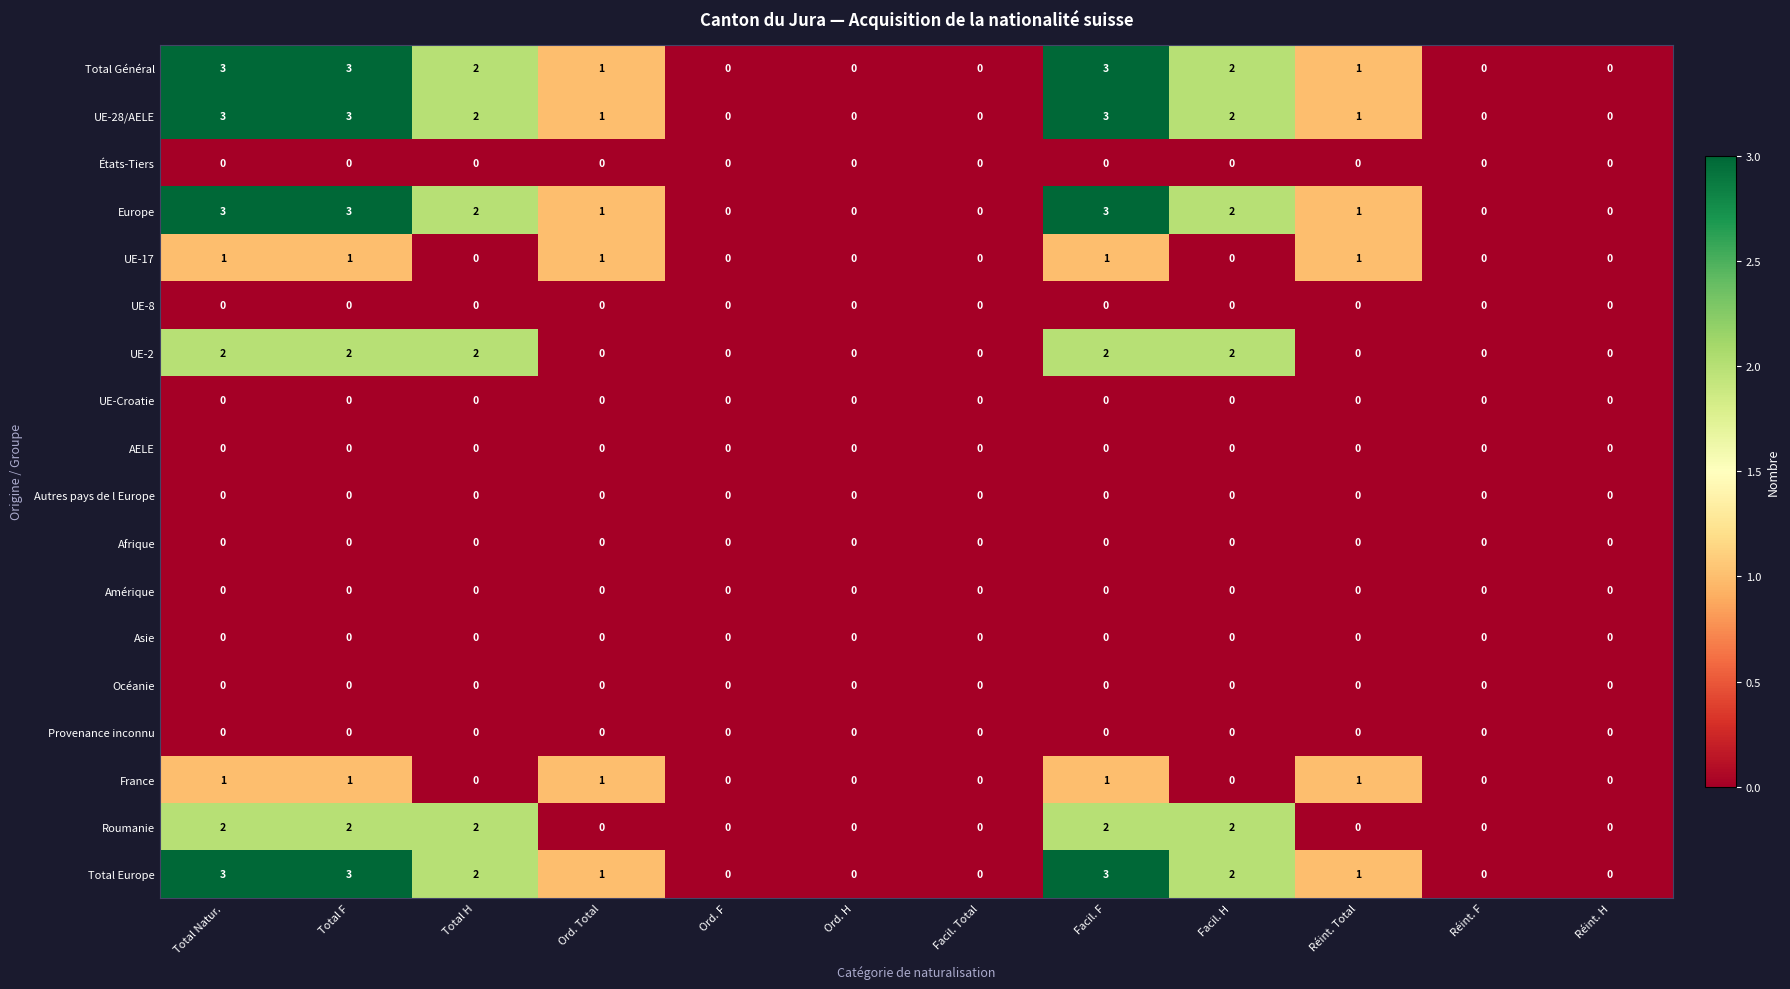

What is the highest value of the Total Général series?

3